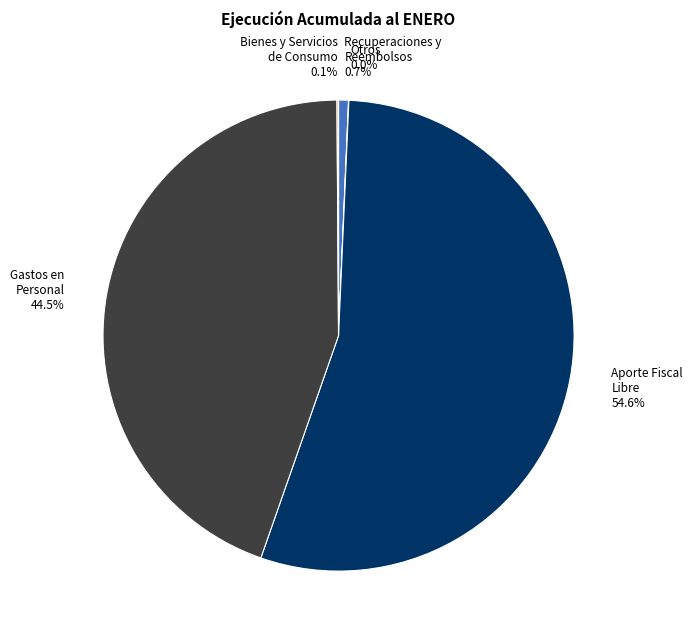

Is the sum of Recuperaciones y Reembolsos 0.7% and Aporte Fiscal Libre 54.6% greater than half?

Yes